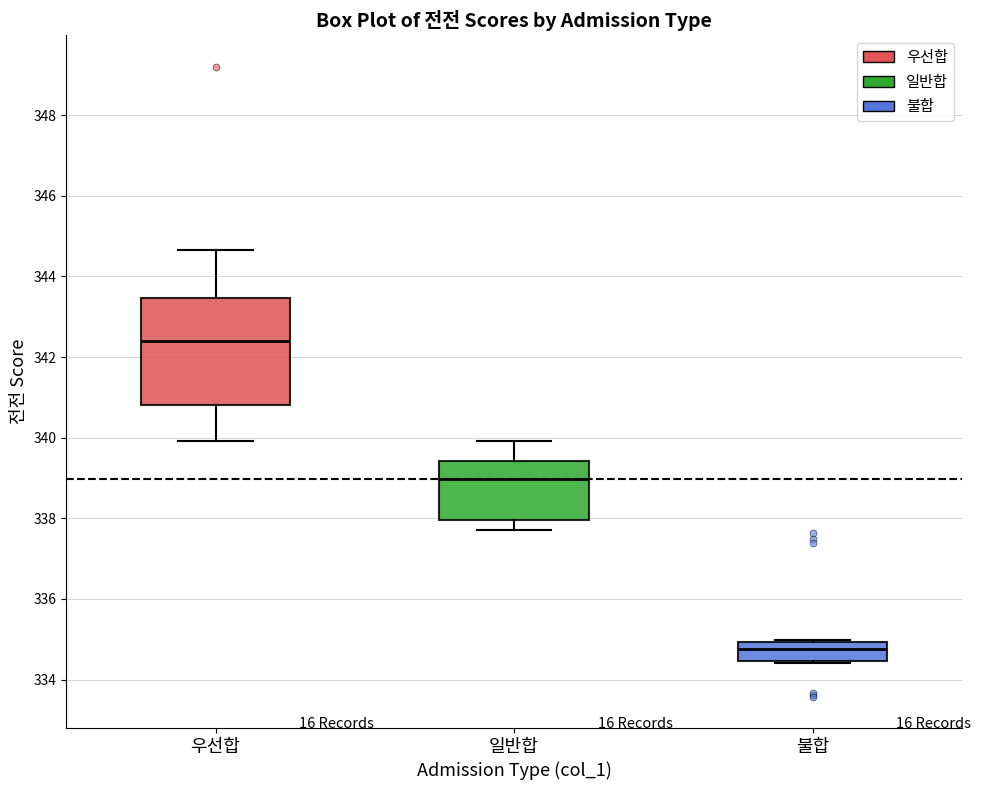

Reading left to right, read every box against the y-axis: the position of its median line, the range the box covers, and the ends of its whiskers. The values are not printed on the chart, so give them approximately, as read against the axis.

우선합: median 342.4, box 340.8 to 343.4, whiskers 340.0 to 344.6
일반합: median 339.0, box 338.0 to 339.4, whiskers 337.8 to 340.0
불합: median 334.8, box 334.4 to 335.0, whiskers 334.4 to 335.0 (just above the box's upper edge)